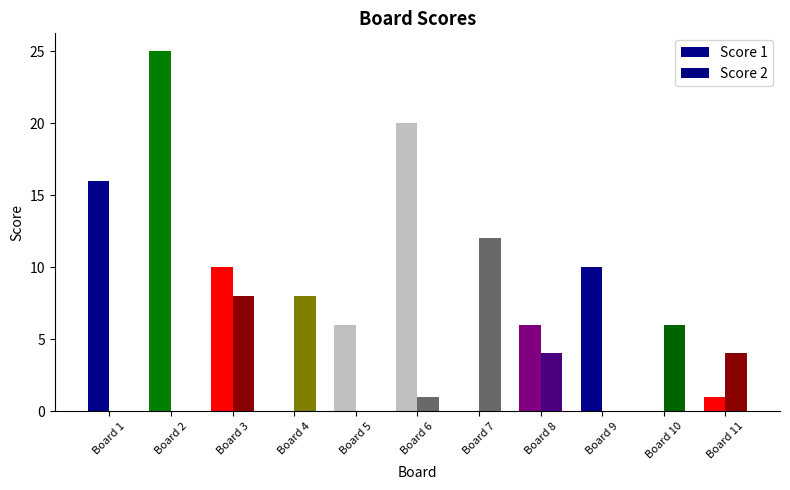

What is the difference between the Score 2 values at Board 7 and Board 1?

12